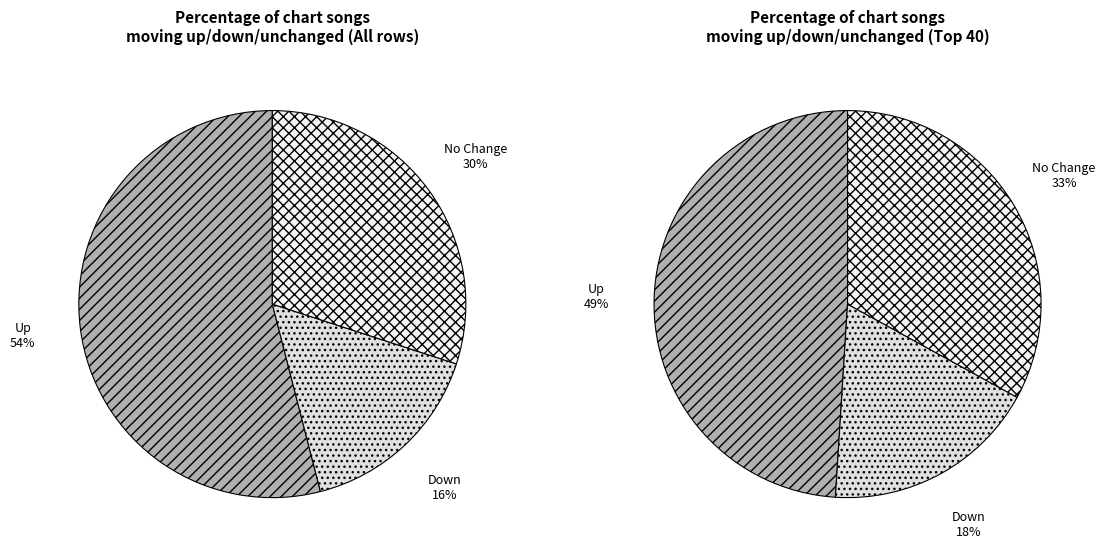

Which slice represents more than half of the pie?

up